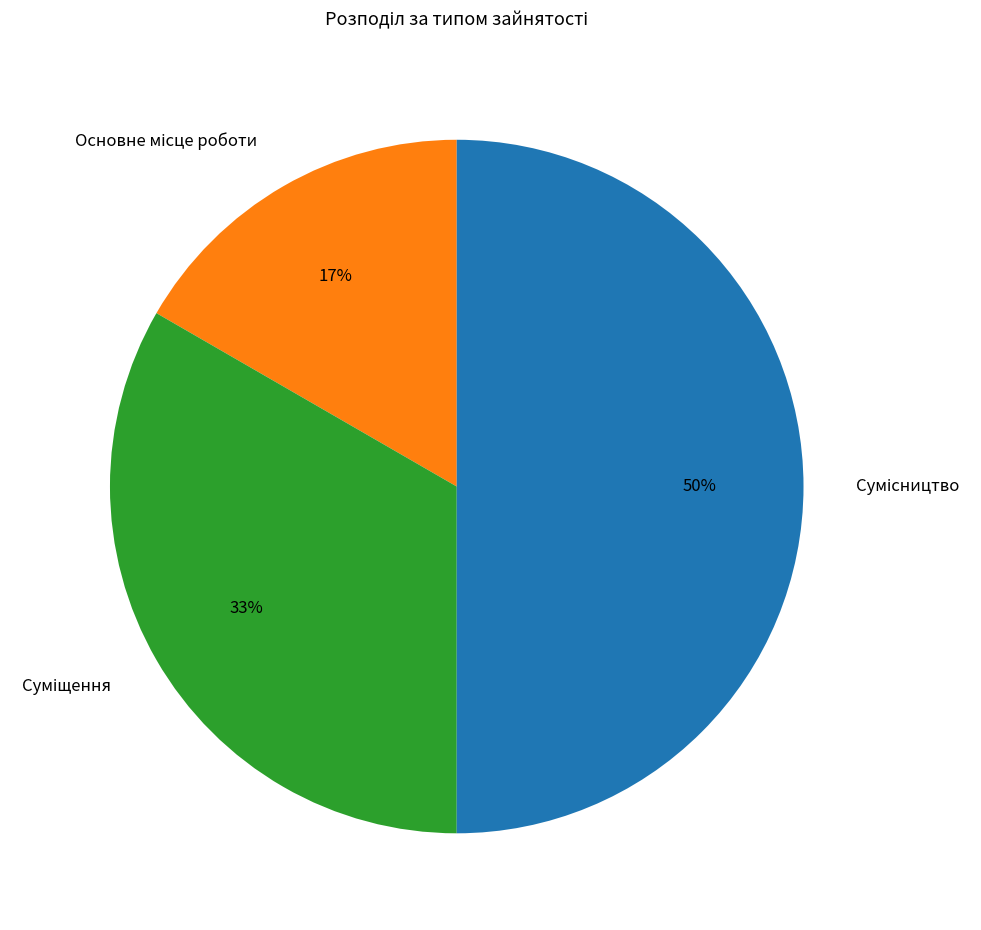

To the nearest percent, what is the difference between the largest and smallest slice percentages?

33%